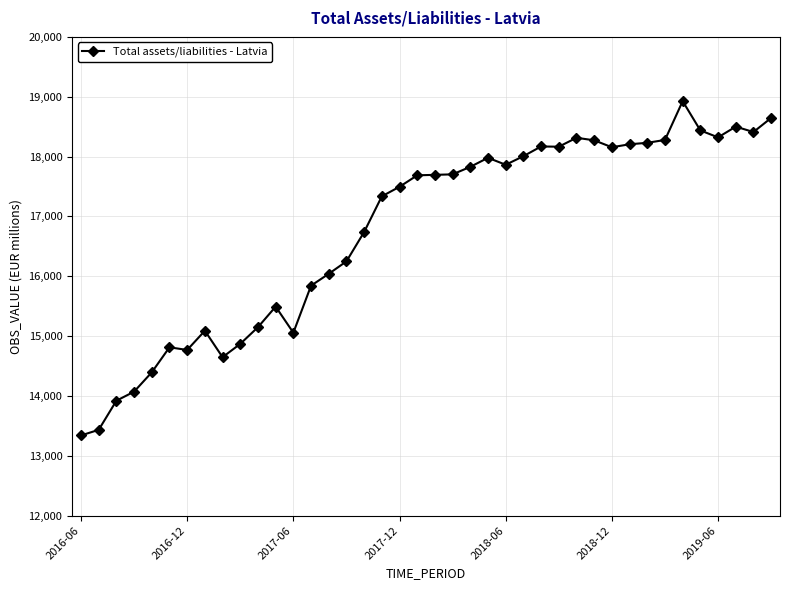

What is the difference between the second highest and second lowest values?

5211.8